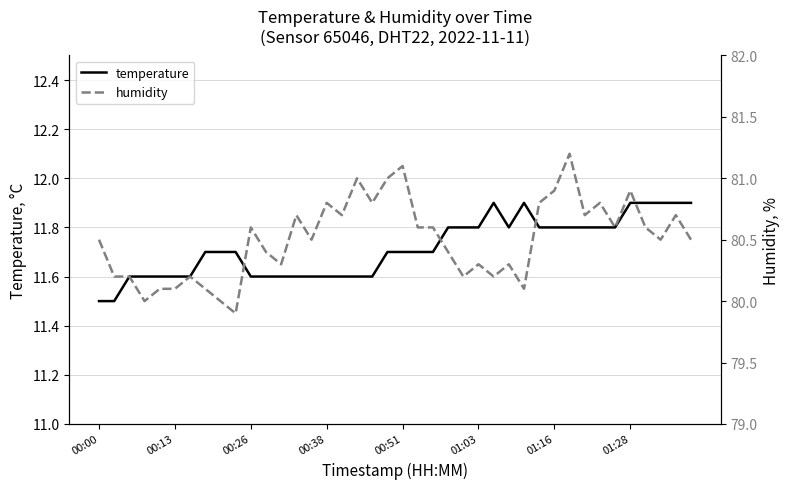

Reading left to right, what are all the values shown in this chart?

temperature: 11.5	11.5	11.6	11.6	11.6	11.6	11.6	11.7	11.7	11.7	11.6	11.6	11.6	11.6	11.6	11.6	11.6	11.6	11.6	11.7	11.7	11.7	11.7	11.8	11.8	11.8	11.9	11.8	11.9	11.8	11.8	11.8	11.8	11.8	11.8	11.9	11.9	11.9	11.9	11.9
humidity: 80.5	80.2	80.2	80.0	80.1	80.1	80.2	80.1	80.0	79.9	80.6	80.4	80.3	80.7	80.5	80.8	80.7	81.0	80.8	81.0	81.1	80.6	80.6	80.4	80.2	80.3	80.2	80.3	80.1	80.8	80.9	81.2	80.7	80.8	80.6	80.9	80.6	80.5	80.7	80.5